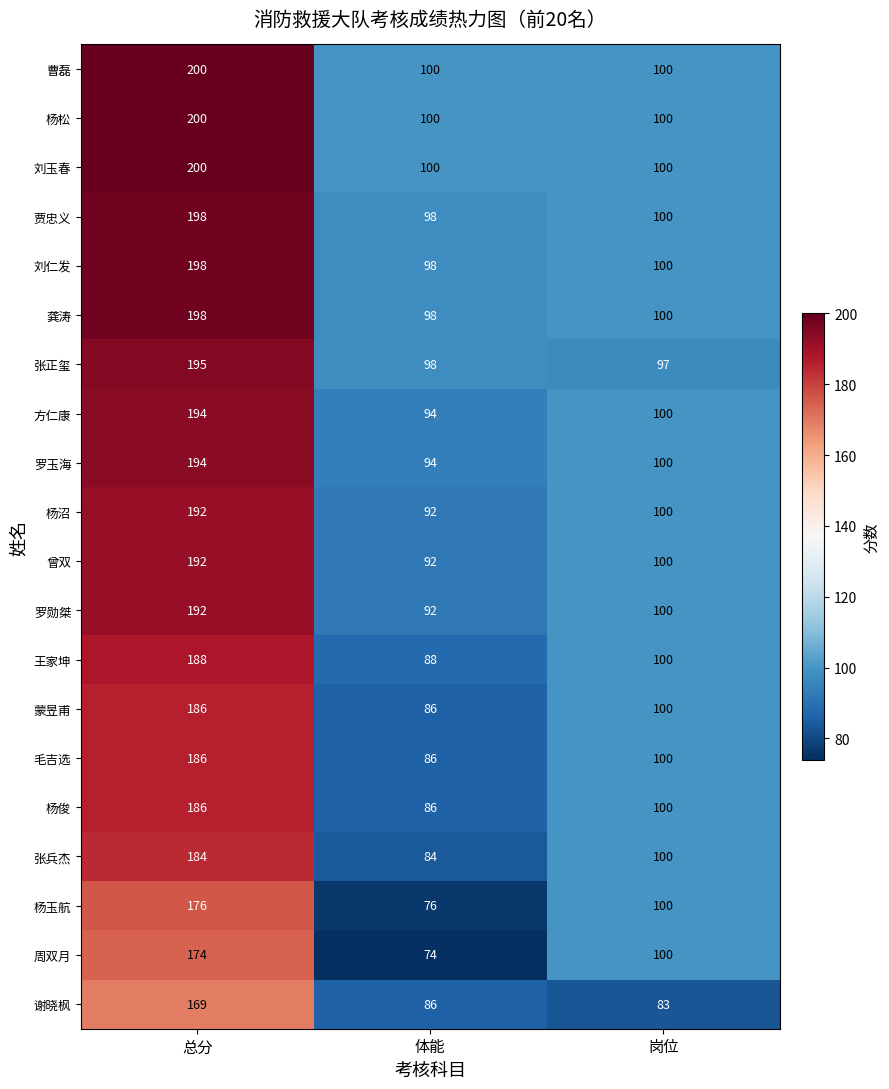

What is the sum of all 杨俊 values?

372